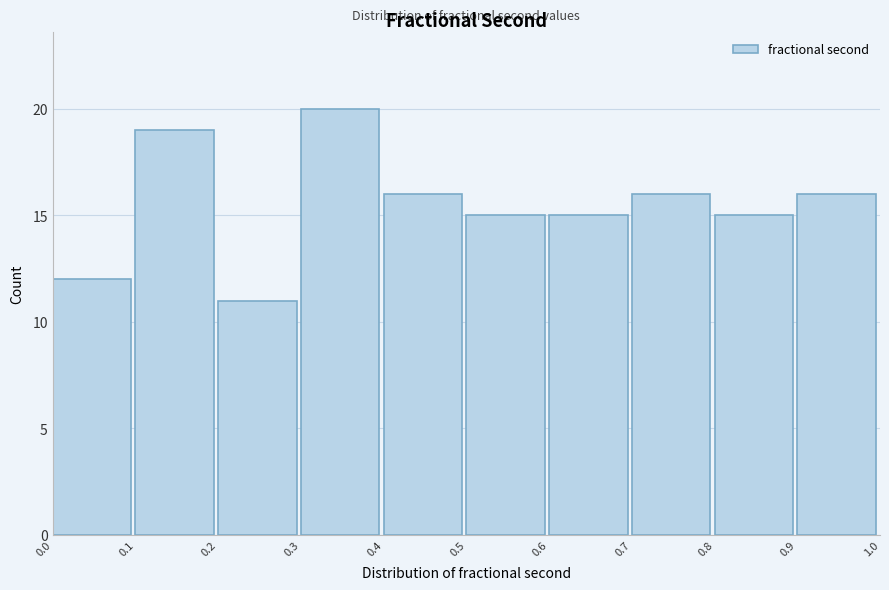

How tall is the bar that spans 0.0 to 0.1 on the x-axis? The values are not printed on the chart, so give them approximately, as read against the axis.

12